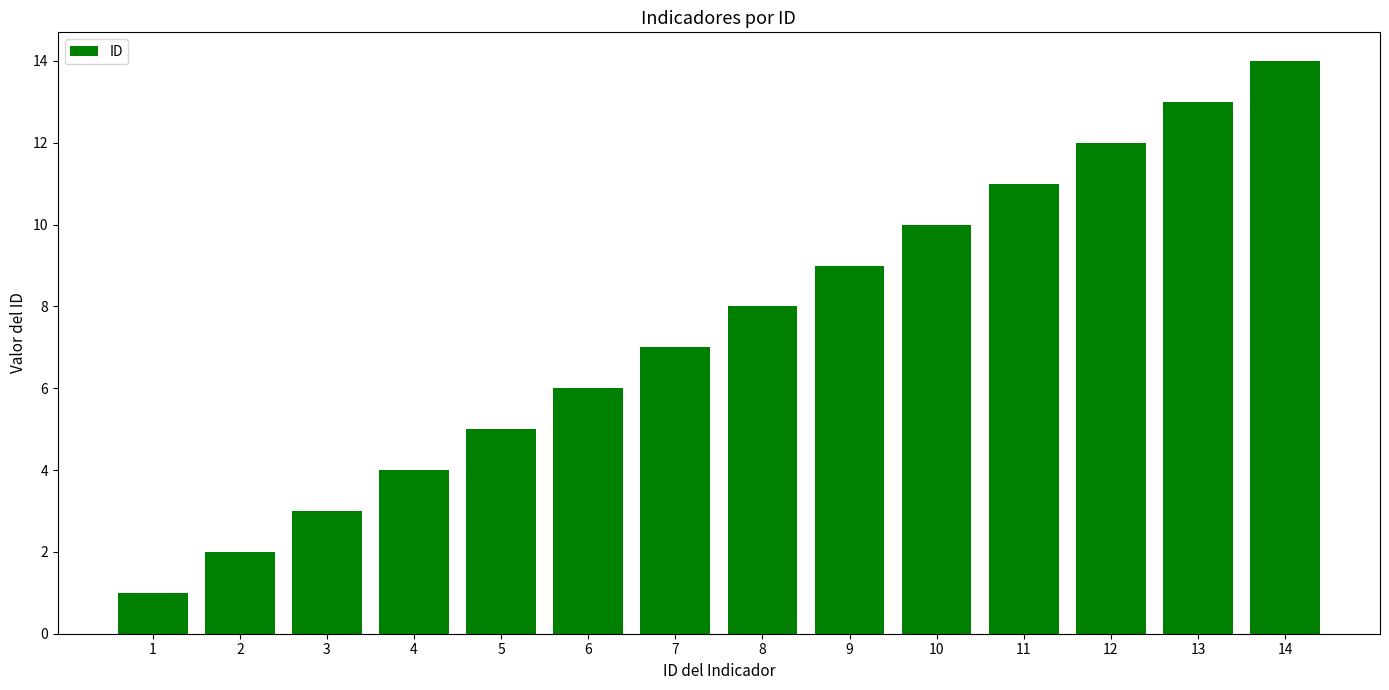

Does the chart contain any negative values?

No